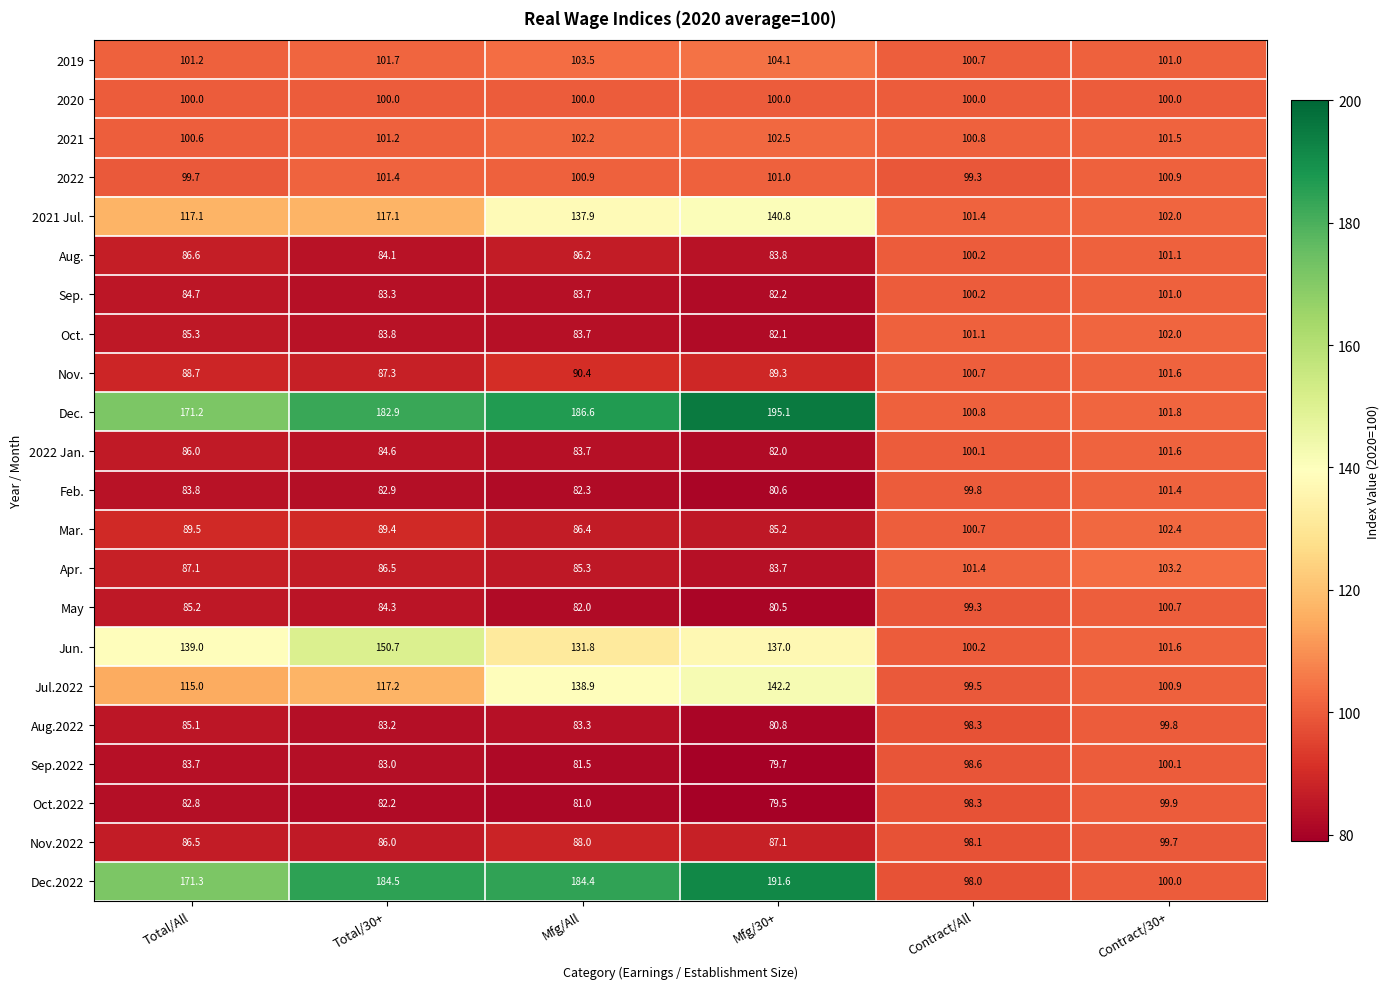

Count the number of data series in this chart.

22